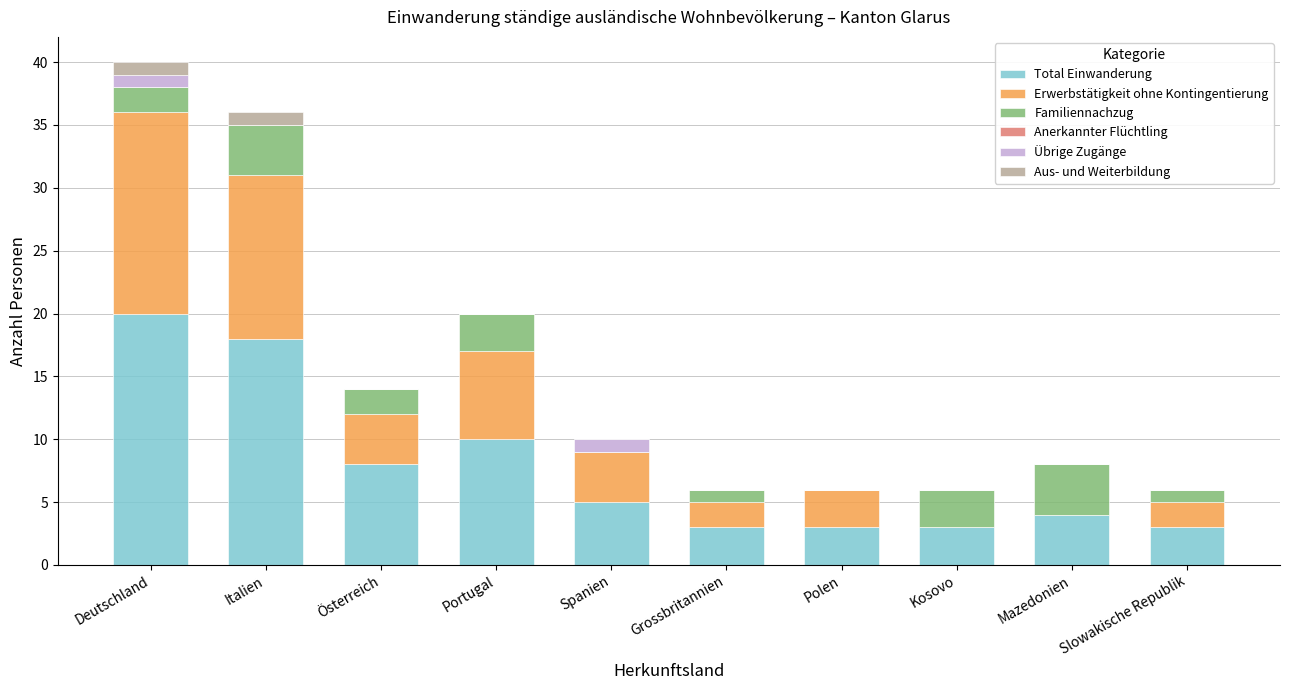

What is the total value across all series at Österreich?

14